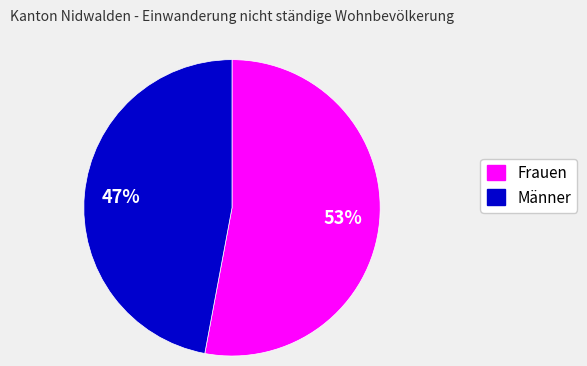

Between Männer and Frauen, which is larger?

Frauen